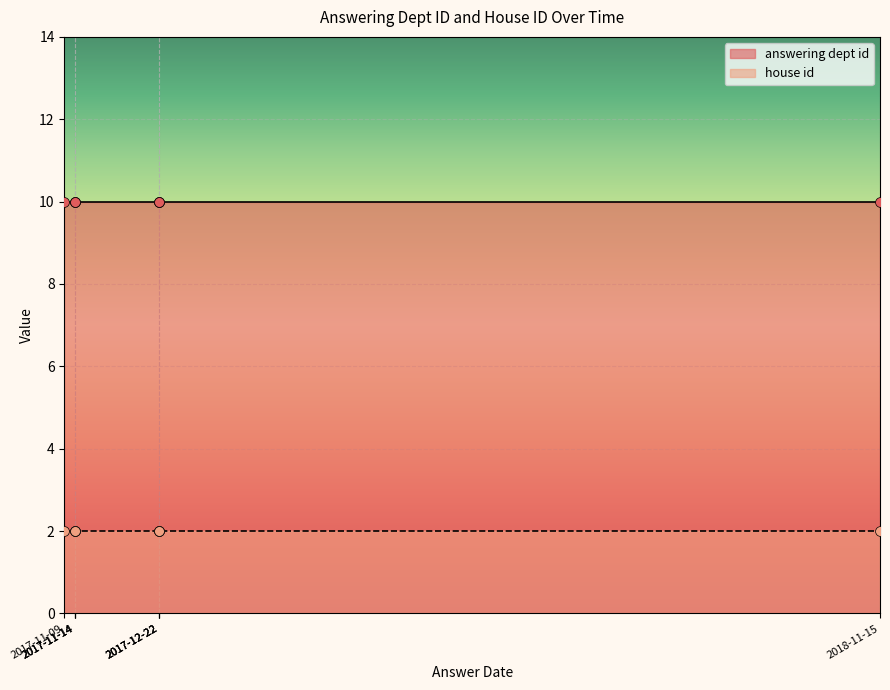

What are all the series names shown in the legend?

answering dept id, house id